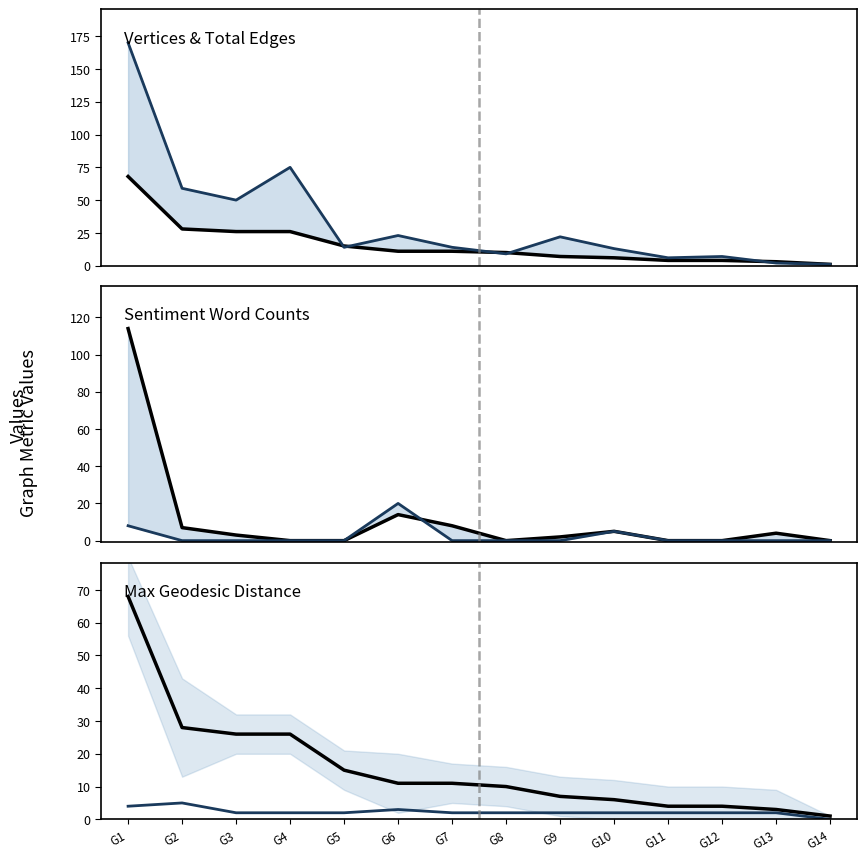

Which series changed the most between G6 and G14?

Total Edges